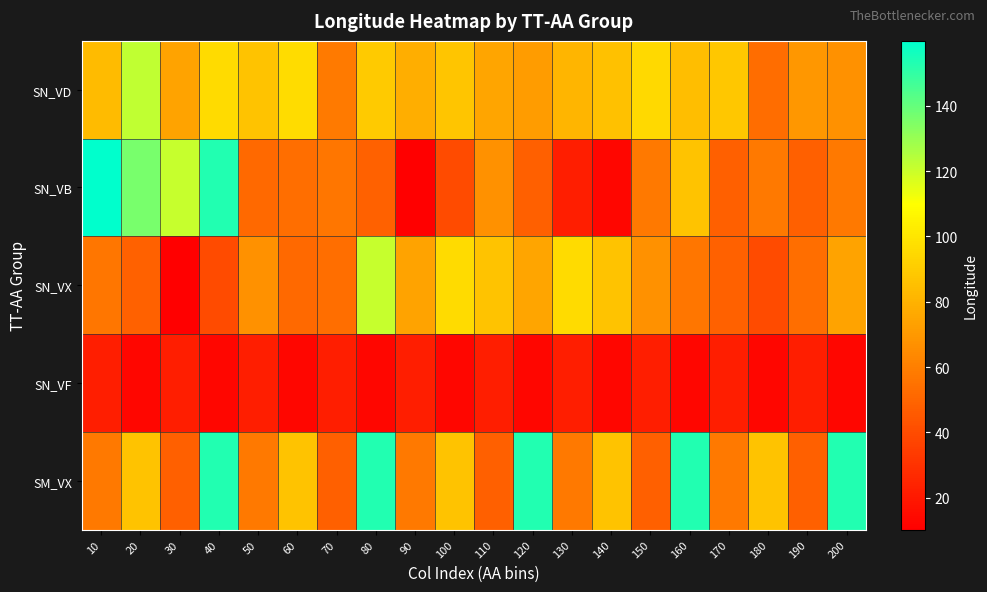

How many series are shown in this chart?

5